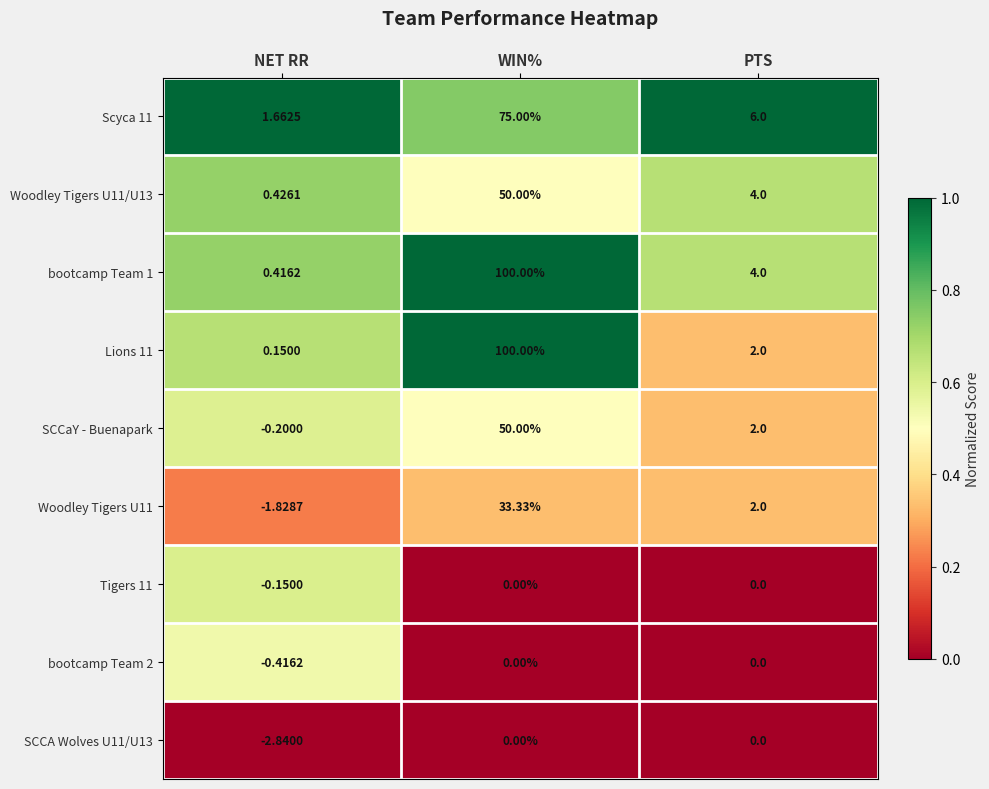

Which label corresponds to the smallest value in the chart?

NET RR